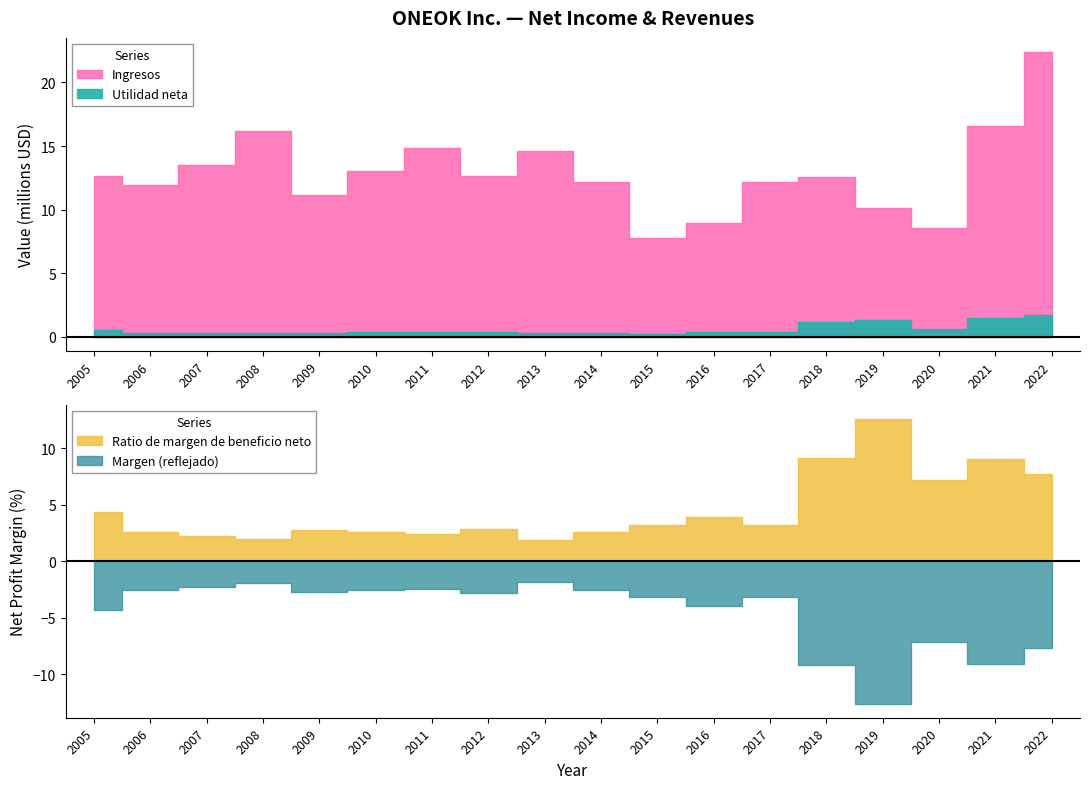

At how many categories does at least one series exceed 19689401?

1